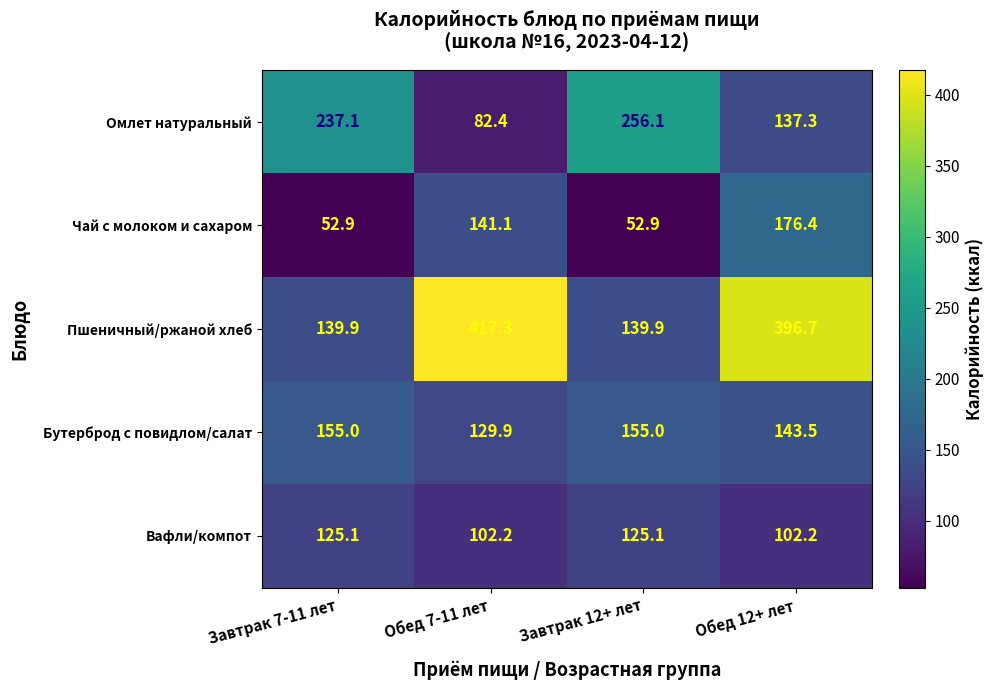

Reading left to right, transcribe all the data shown in this chart.

Омлет натуральный: 237.1	82.4	256.1	137.3
Чай с молоком и сахаром: 52.9	141.1	52.9	176.4
Пшеничный/ржаной хлеб: 139.9	417.3	139.9	396.7
Бутерброд с повидлом/салат: 155.0	129.9	155.0	143.5
Вафли/компот: 125.1	102.2	125.1	102.2